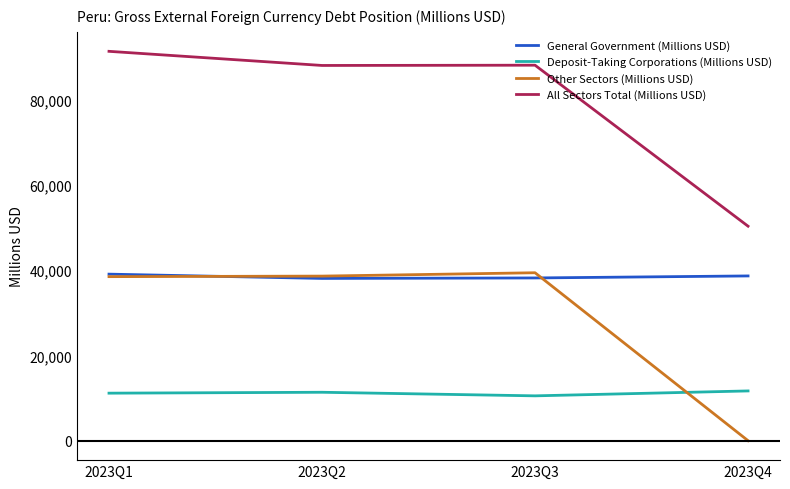

What is the maximum value for All Sectors Total (Millions USD)?

91387